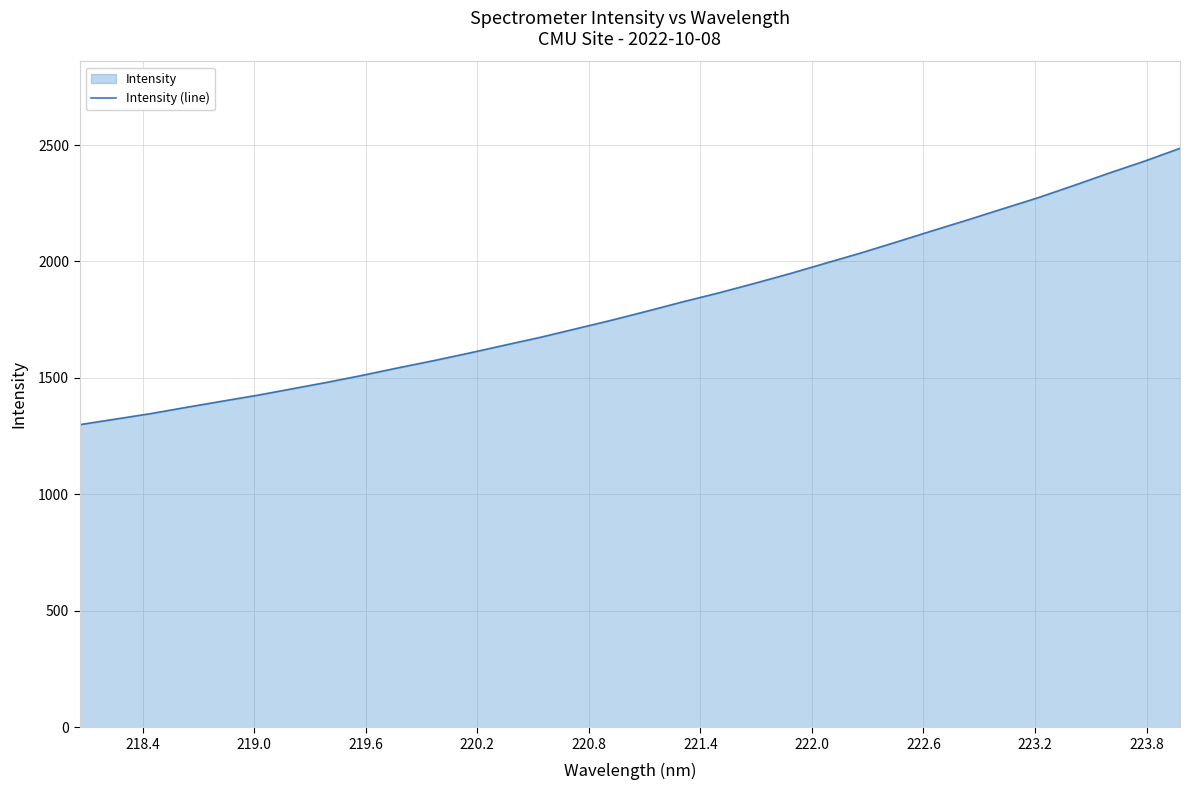

What is the minimum value shown in the chart?

1299.3